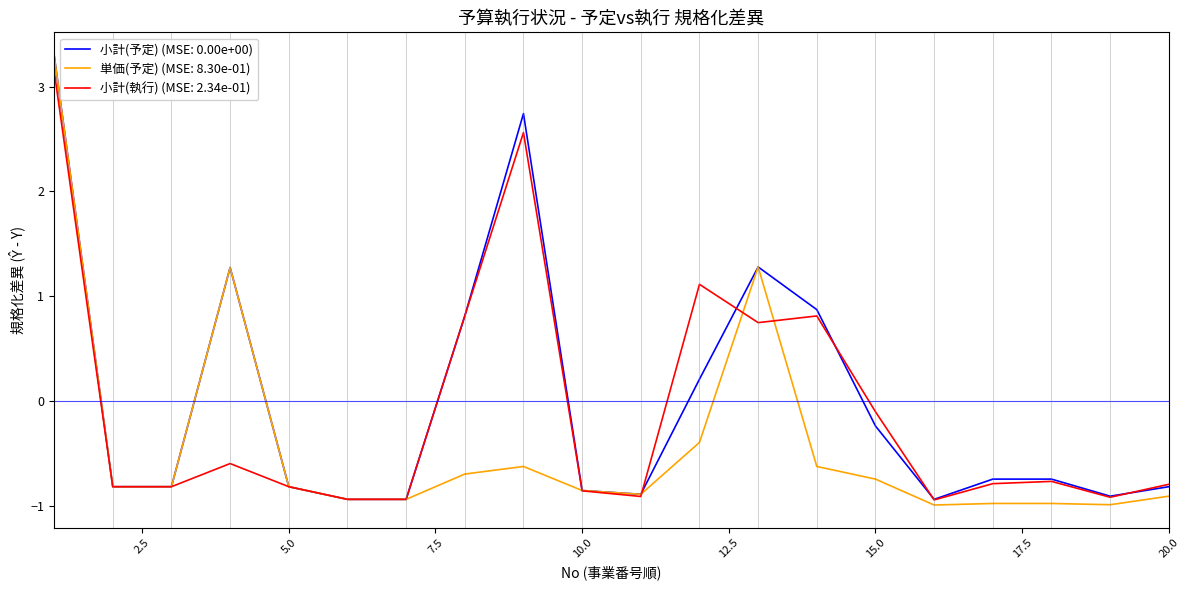

What is the lowest value of the 小計(執行) (MSE: 2.34e-01) series?

-0.9